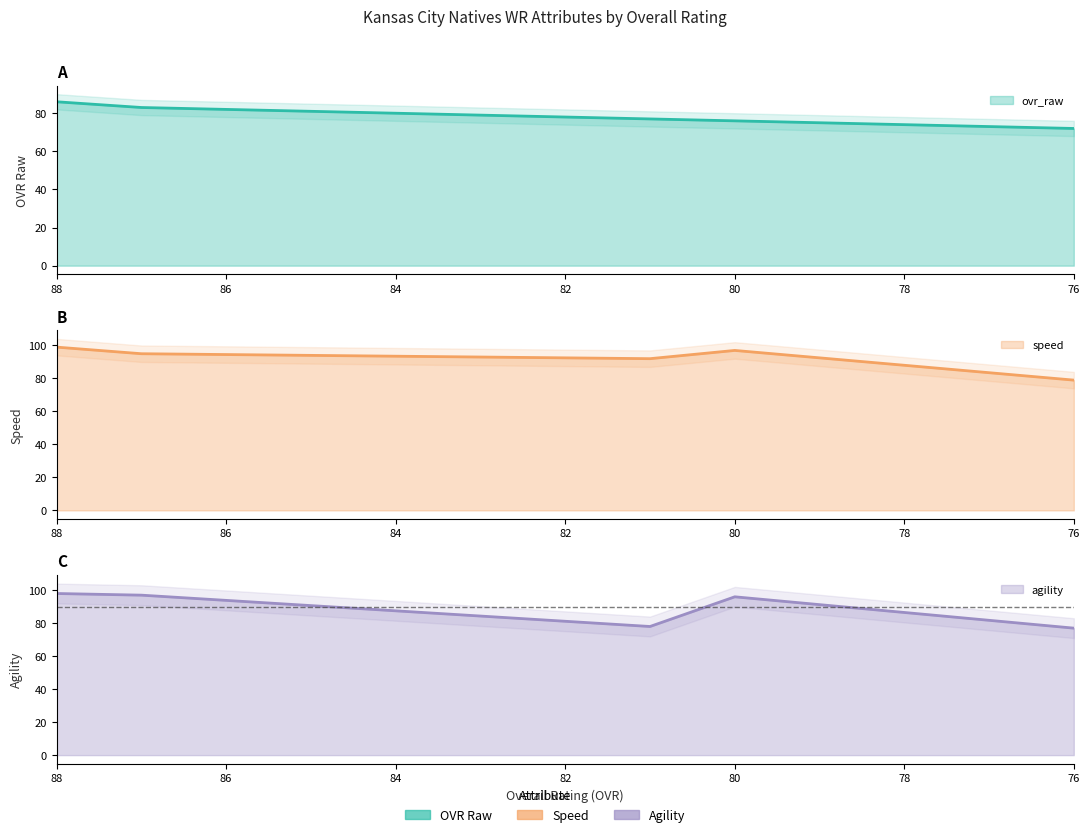

List the series in order of their overall mean, highest first.

speed, agility, ovr_raw